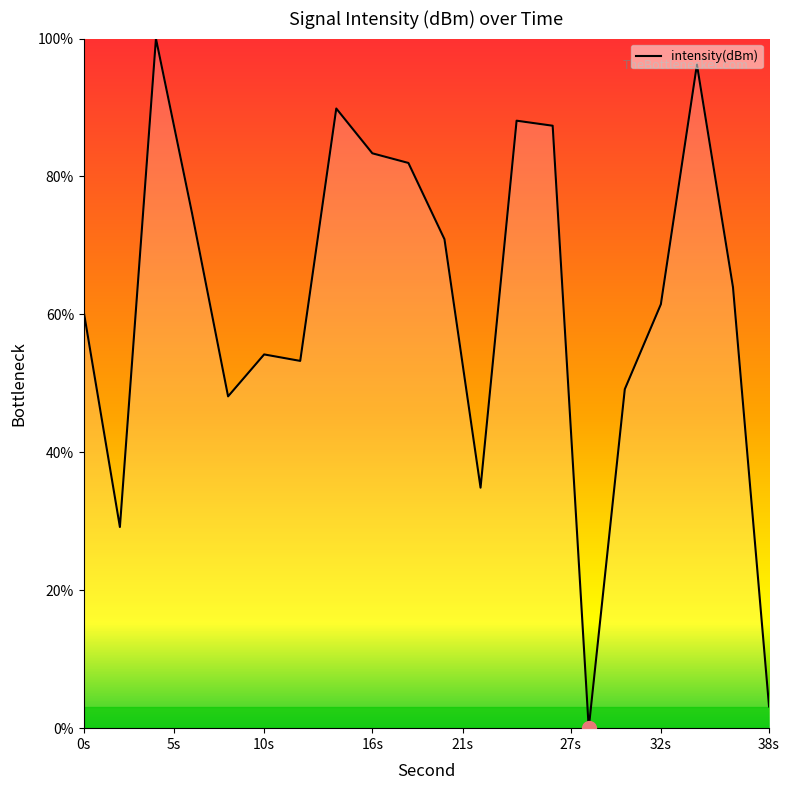

What is the maximum value shown in the chart?

100.0